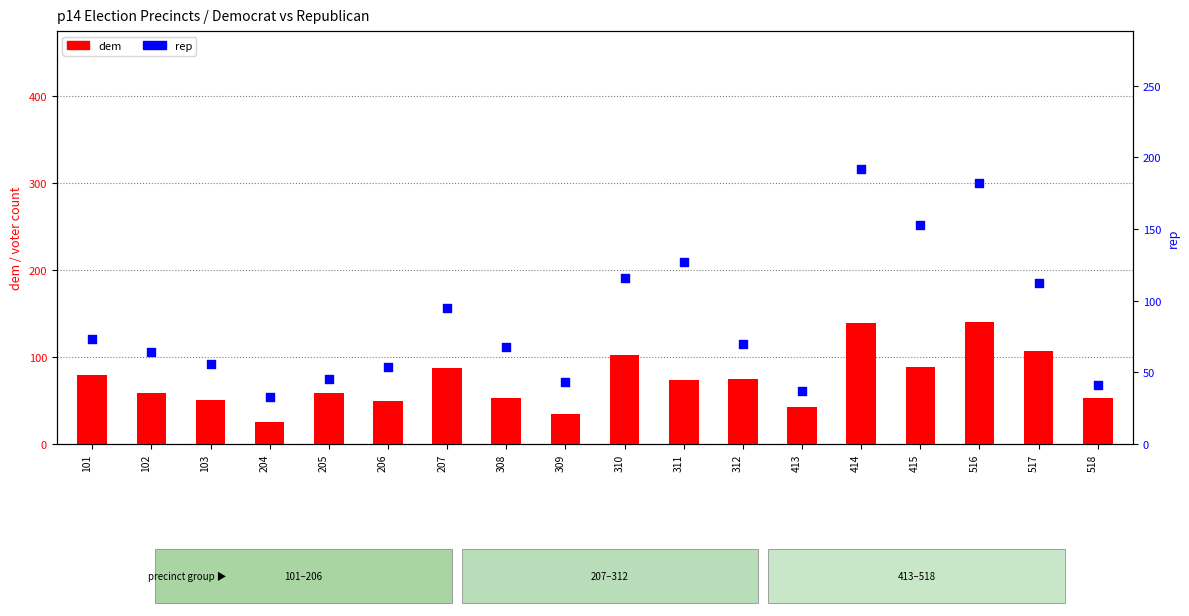

Which series reaches the maximum Y coordinate?

rep